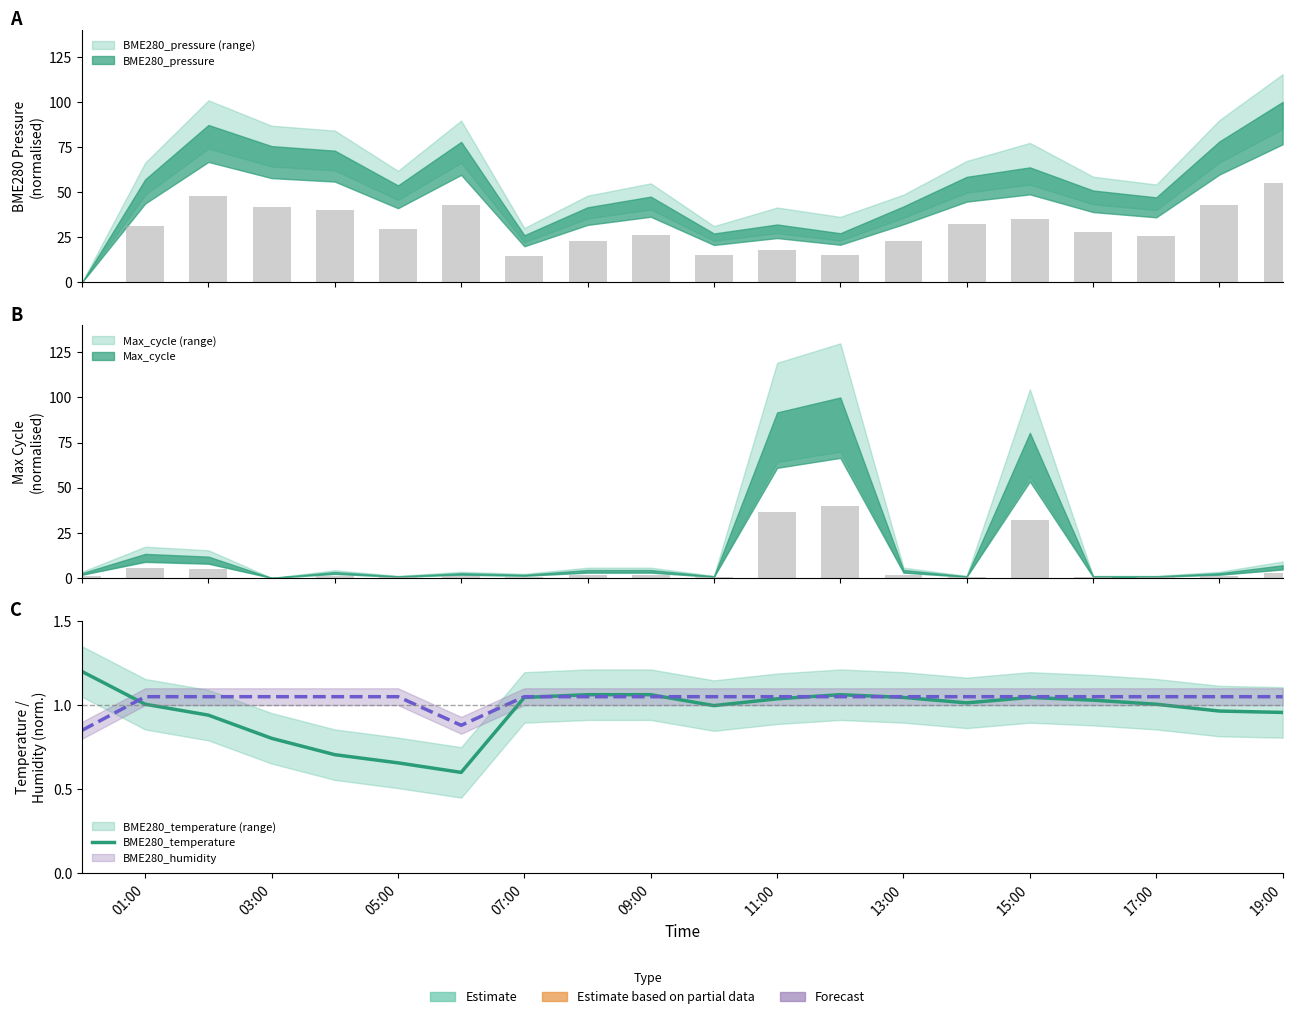

How many values exceed 1?

12